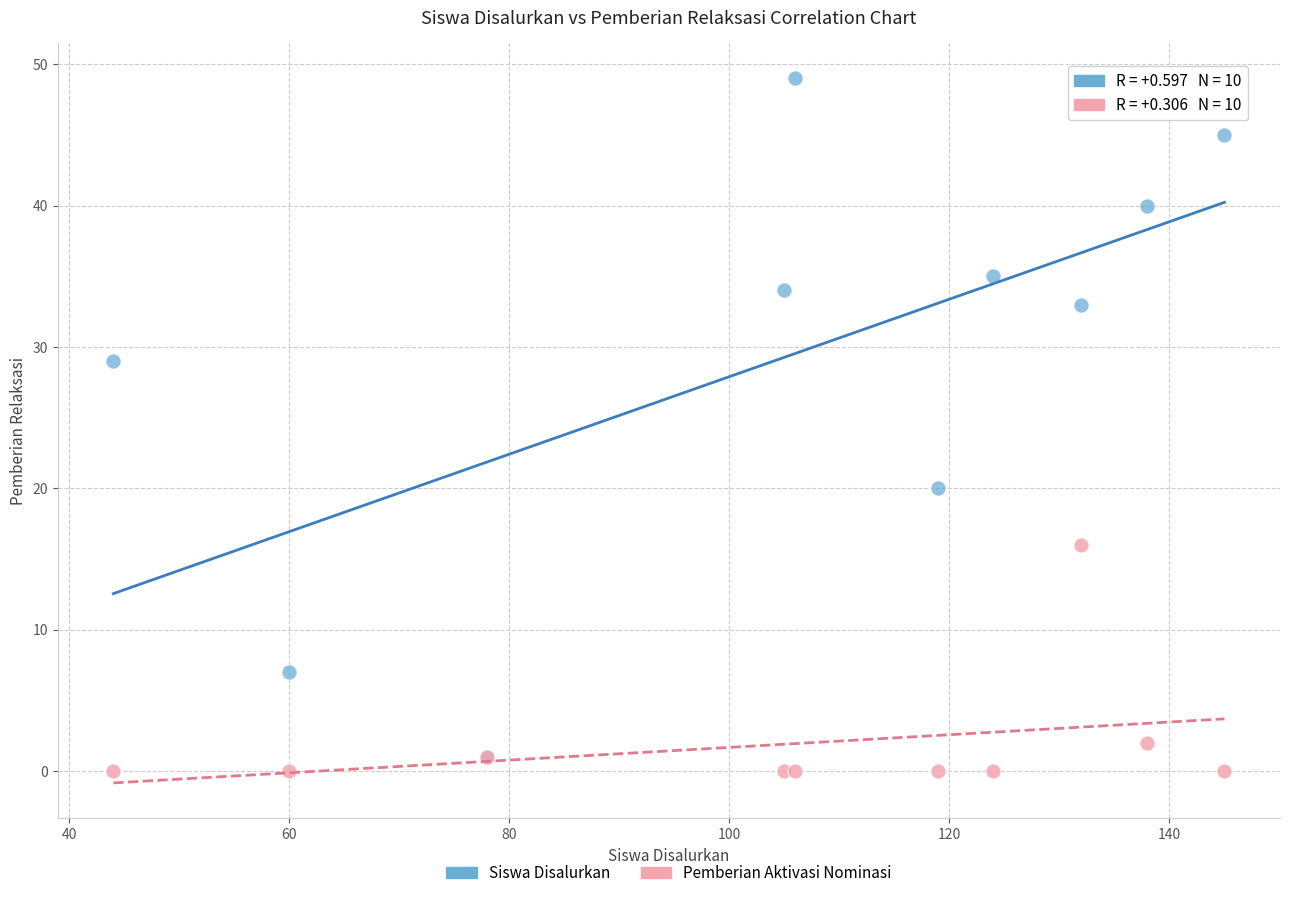

Across all series, what Y value is closest to 24?

20